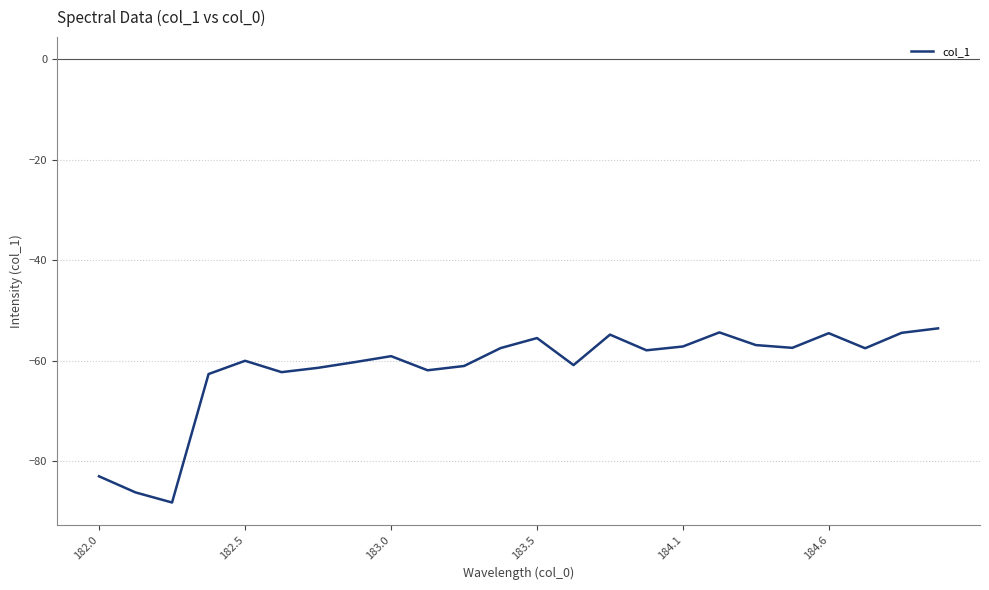

What is the smallest value displayed?

-88.2